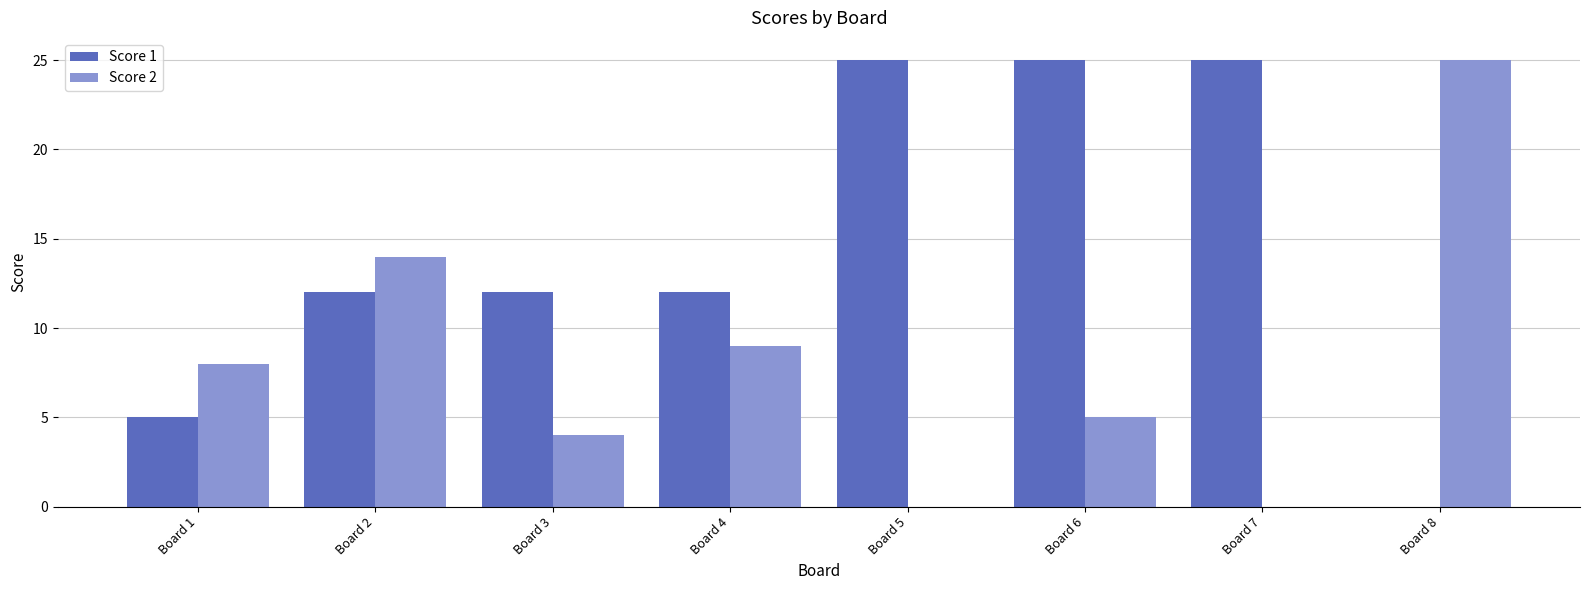

Are the bars grouped side by side (vs. stacked)?

Yes